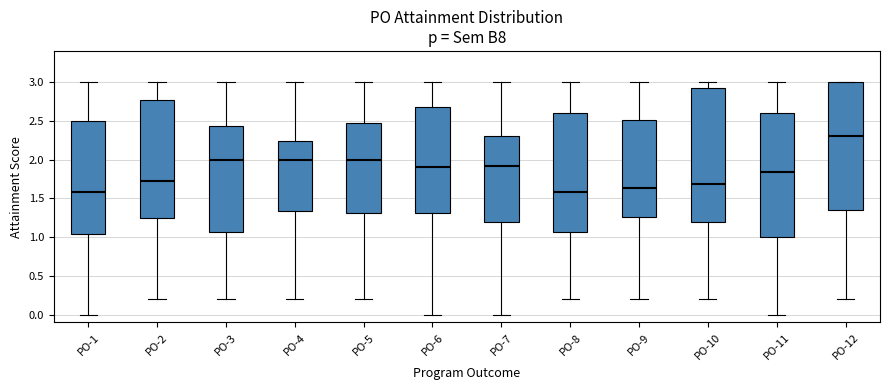

Comparing the boxes themselves (not the whiskers), which one is the tallest?

PO-10